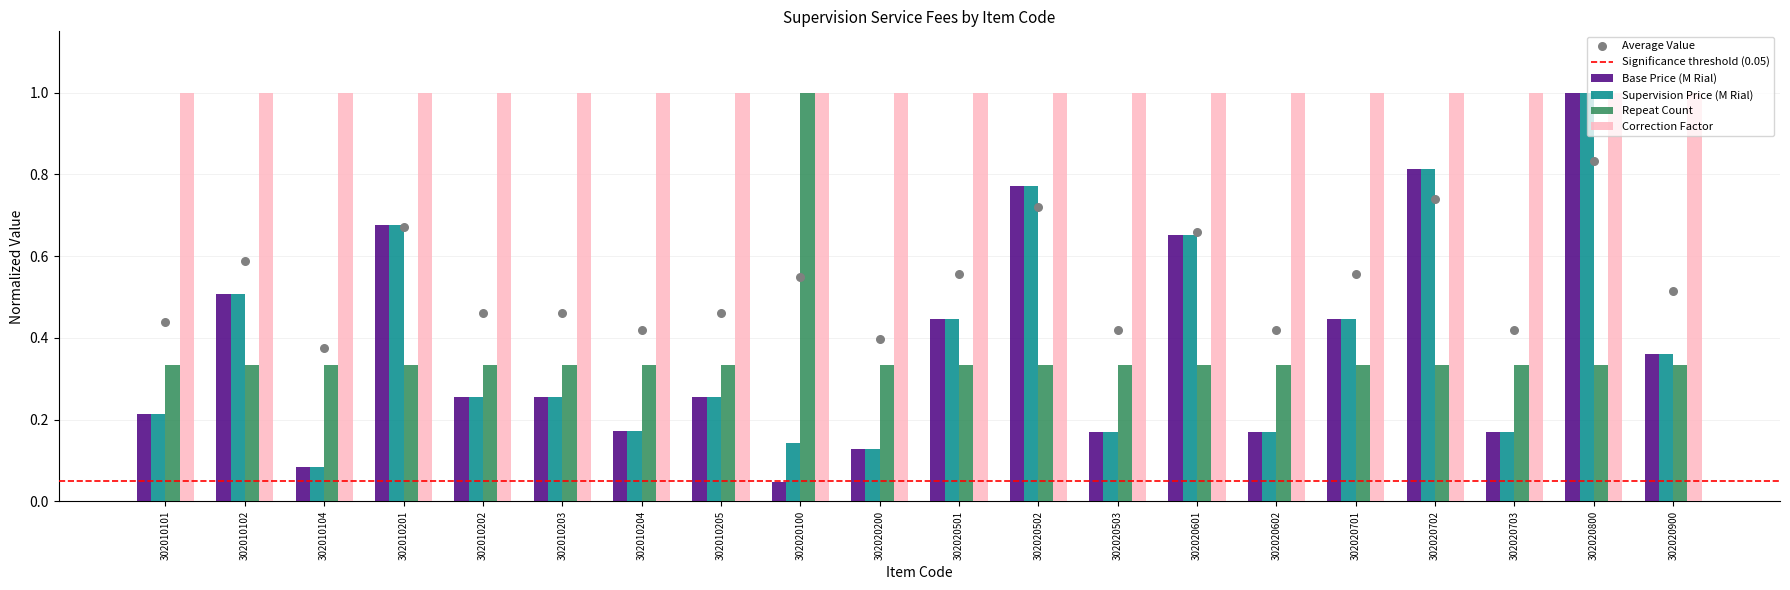

Which series has the largest Y range (max minus min)?

Base Price (M Rial)